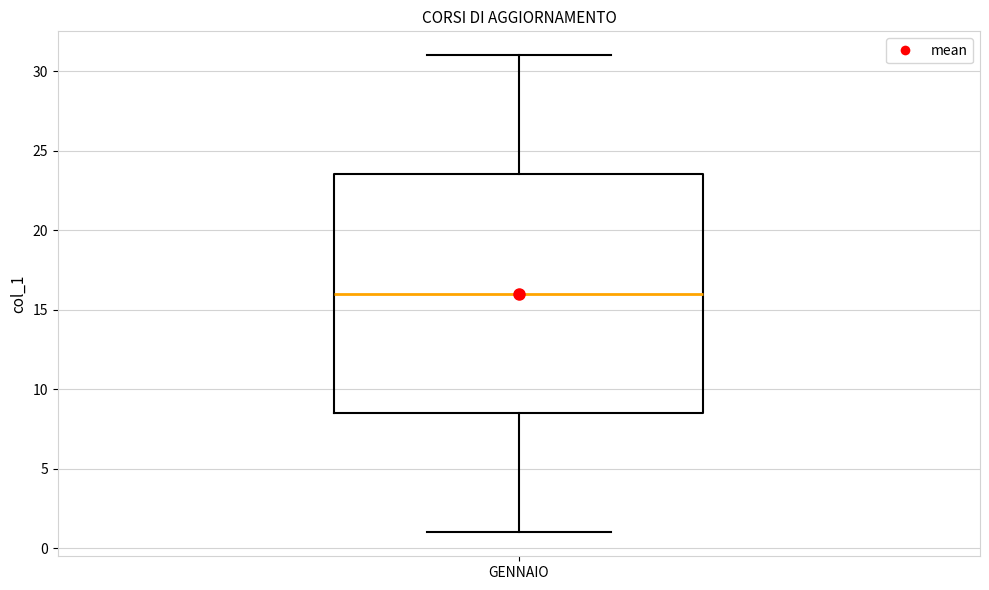

Read this box plot against the y-axis: the position of the median line, the range covered by the box, and the ends of both whiskers. The values are not printed on the chart, so give them approximately, as read against the axis.

median 16.0, box 8.5 to 23.5, whiskers 1.0 to 31.0